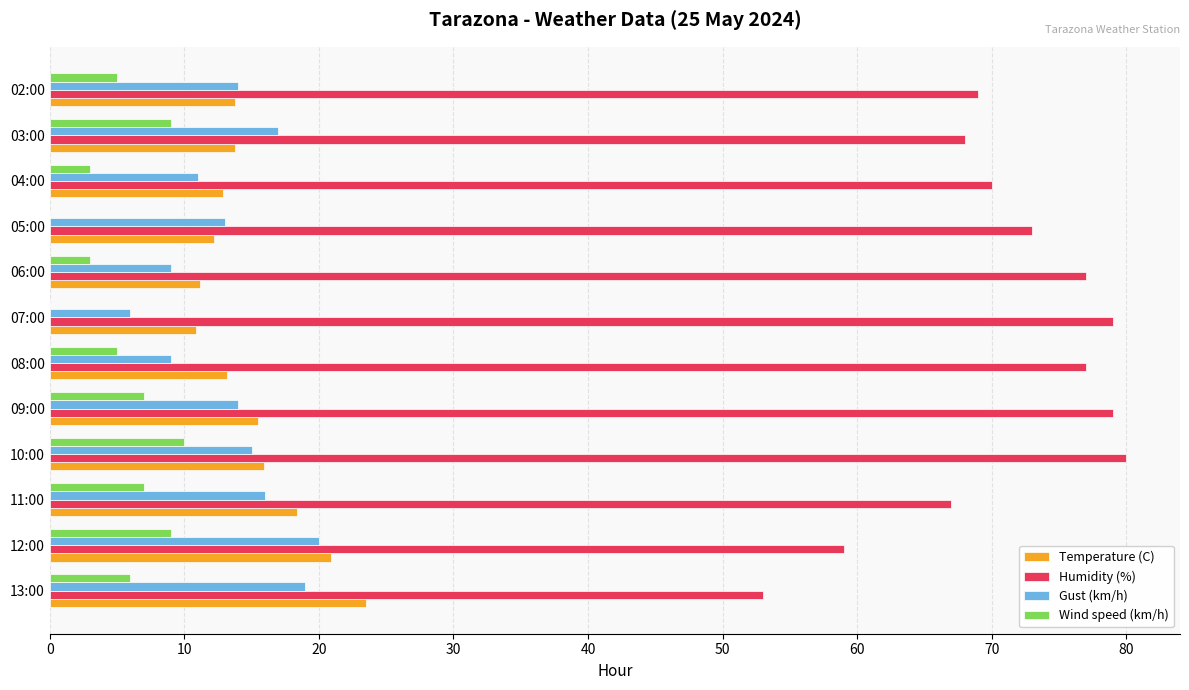

What is the total value across all series at 07:00?

95.9